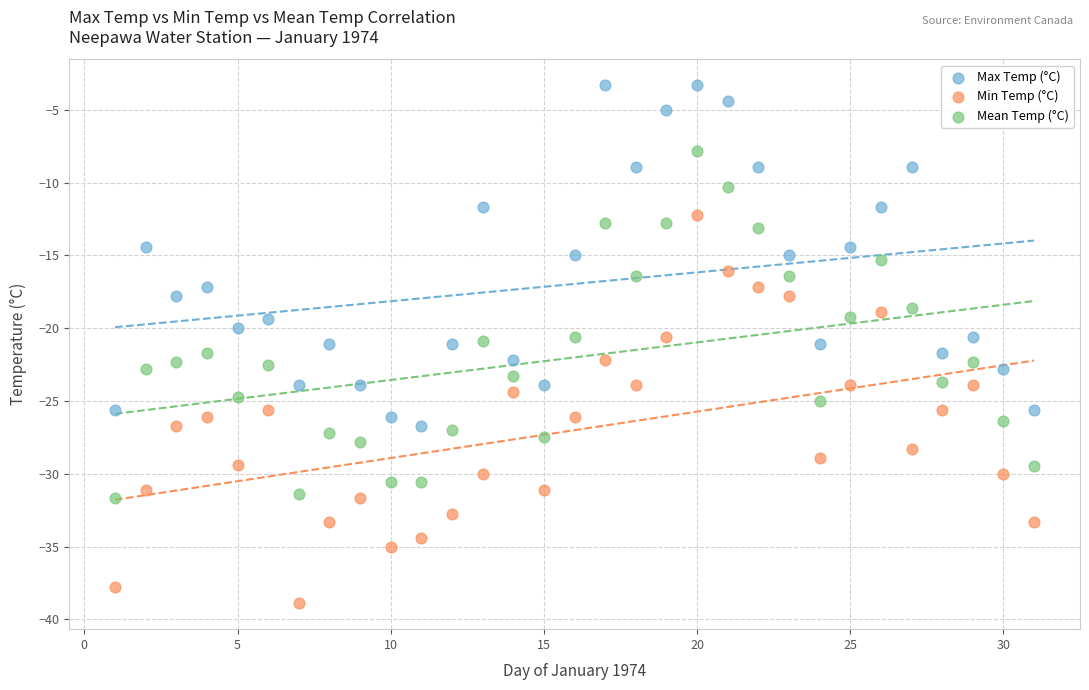

Which series reaches the minimum Y coordinate?

Min Temp (°C)